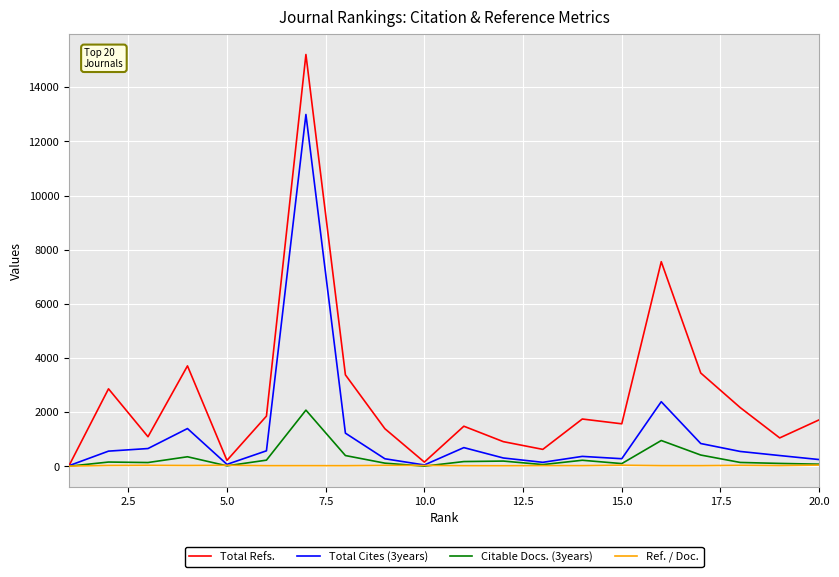

Which series has the widest spread of values?

Total Refs.